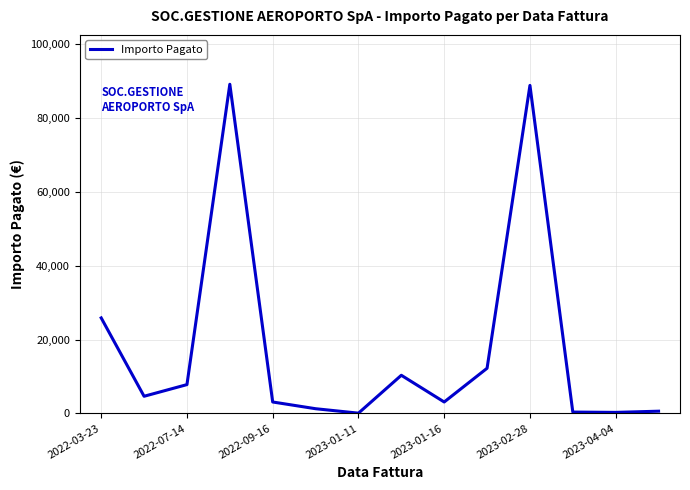

What is the maximum value shown in the chart?

89209.1